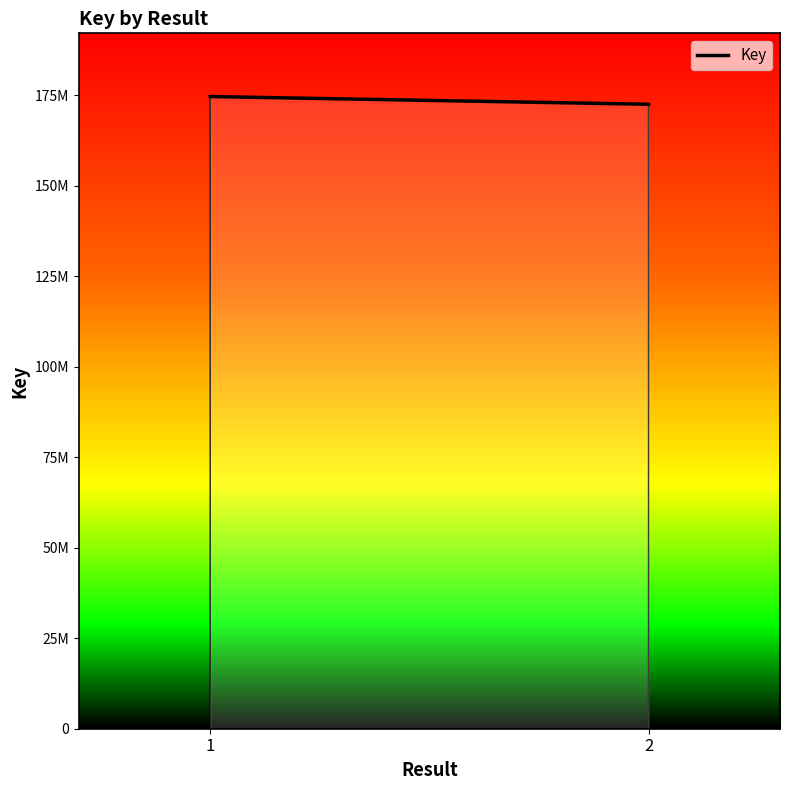

What is the change in value from 1 to 2?

-2131532